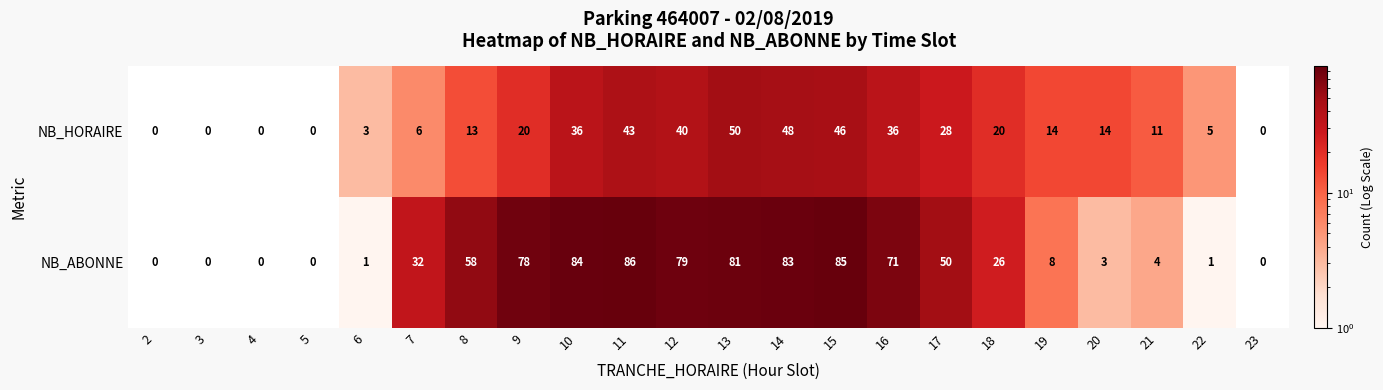

What is the maximum value shown in the chart?

86